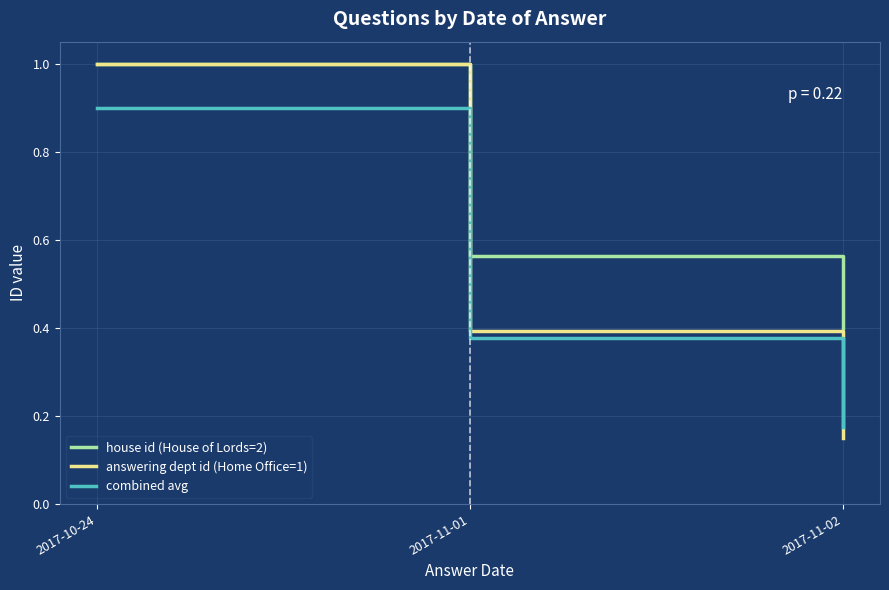

The combined avg series shows 0.0 at 2017-11-02. True or false?

False